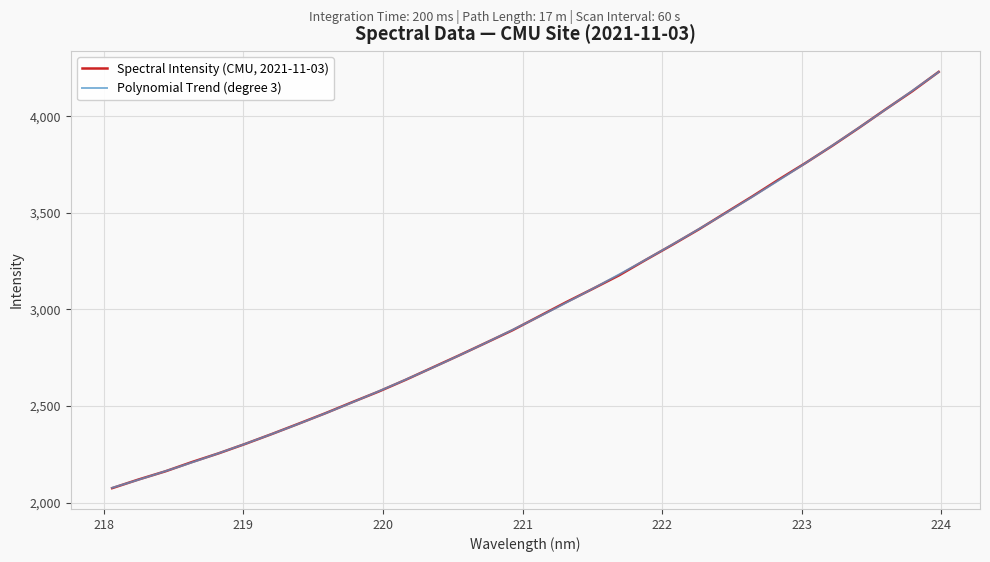

What is the smallest value displayed?

2074.7